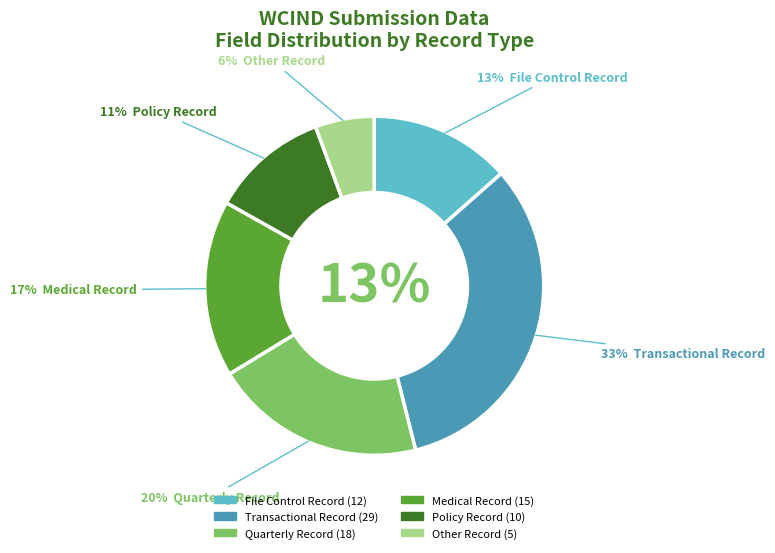

To the nearest percent, what is the difference between the largest and smallest slice percentages?

27%